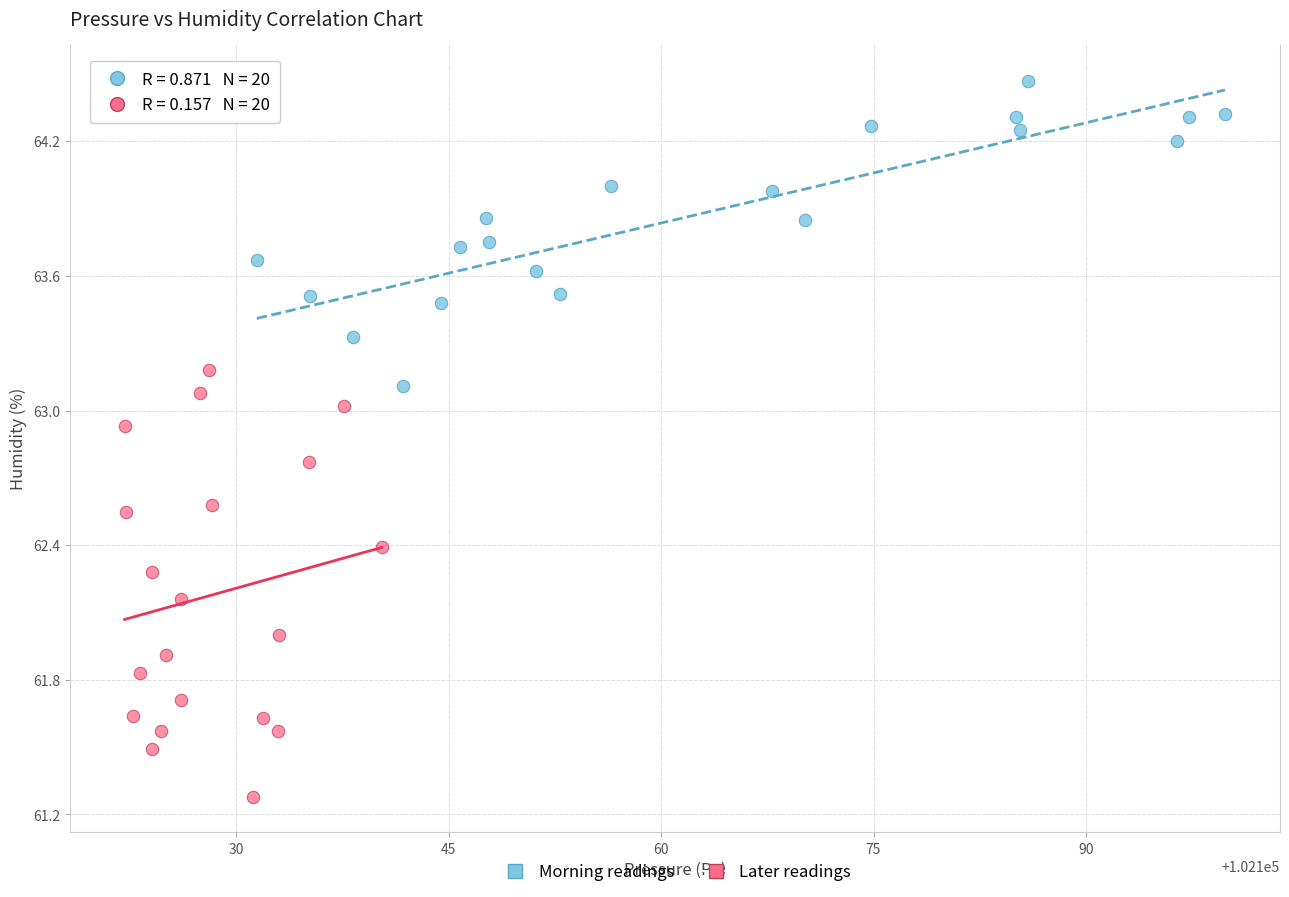

Which series contains the highest Y value?

Morning readings